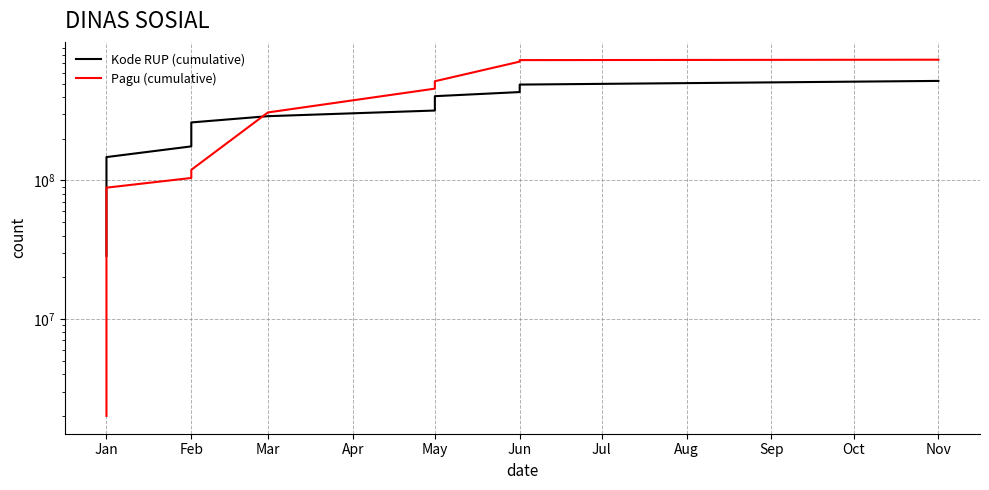

True or false: Pagu (cumulative) and Kode RUP (cumulative) intersect in this chart.

True